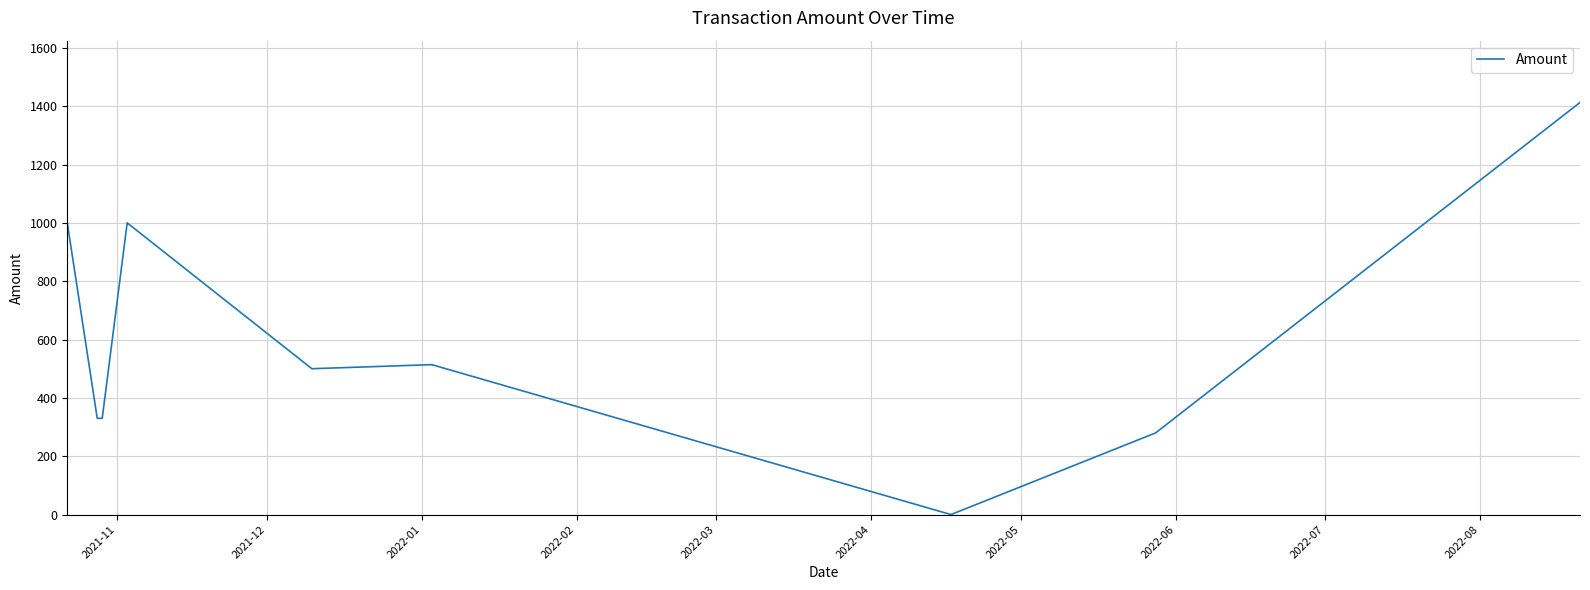

What is the approximate value at 2021-11?

999.0